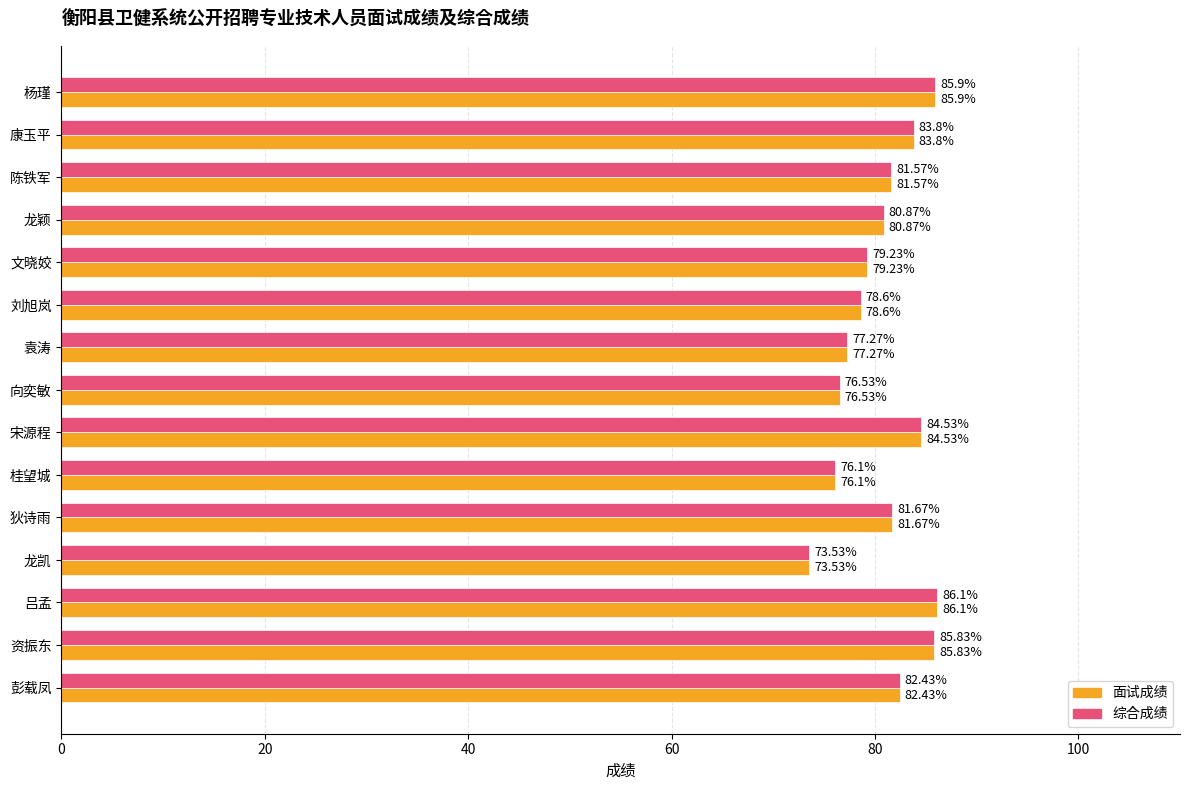

Is the value of 综合成绩 at 吕孟 greater than the value of 面试成绩 at 康玉平?

Yes